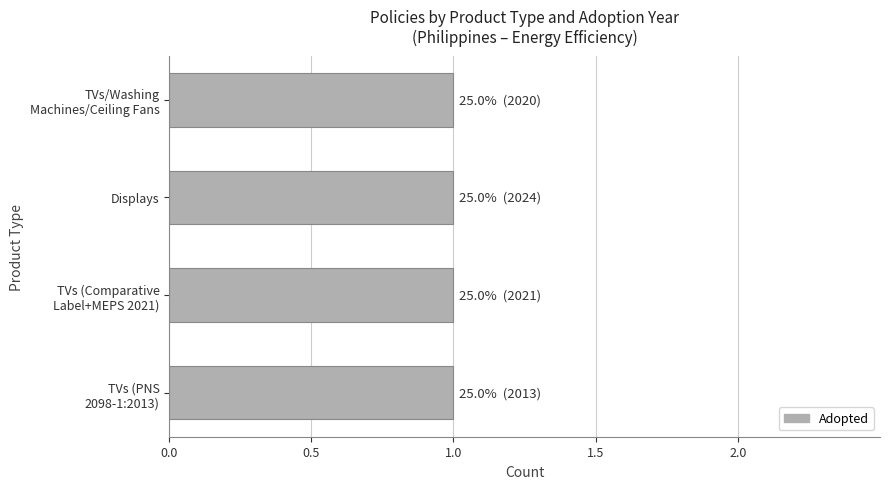

The value at Televisions (PNS 2098) is 3466. True or false?

False